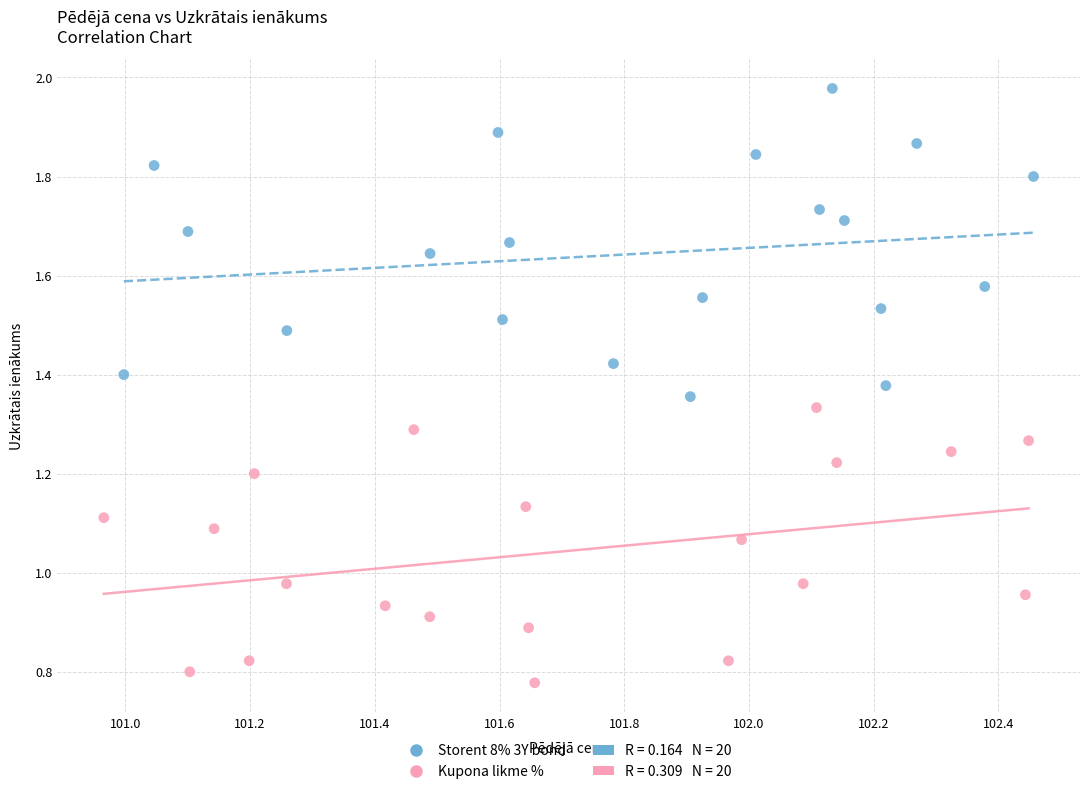

Which series has the widest spread of Y values?

Storent 8% 3Y bond